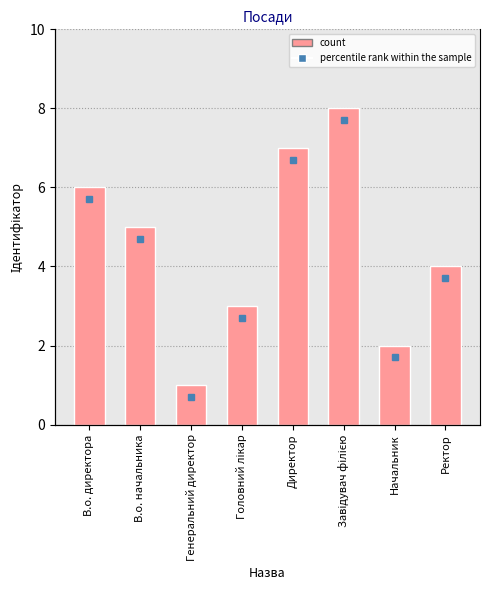

What is the label of the 6th bar from the right?

Генеральний директор